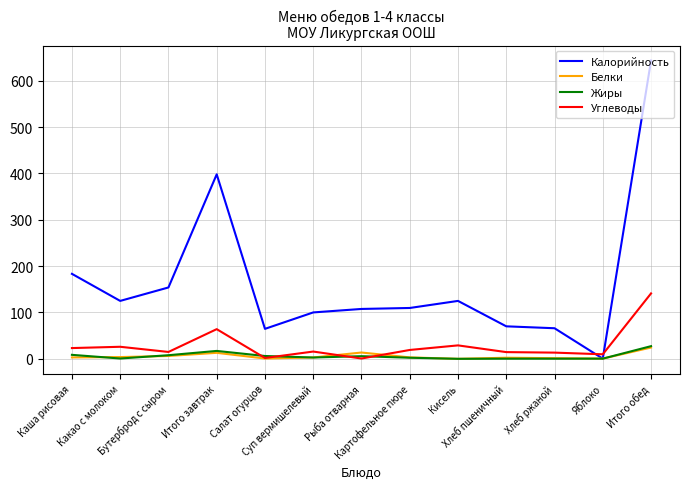

At which label is Углеводы closest to 70?

Итого завтрак